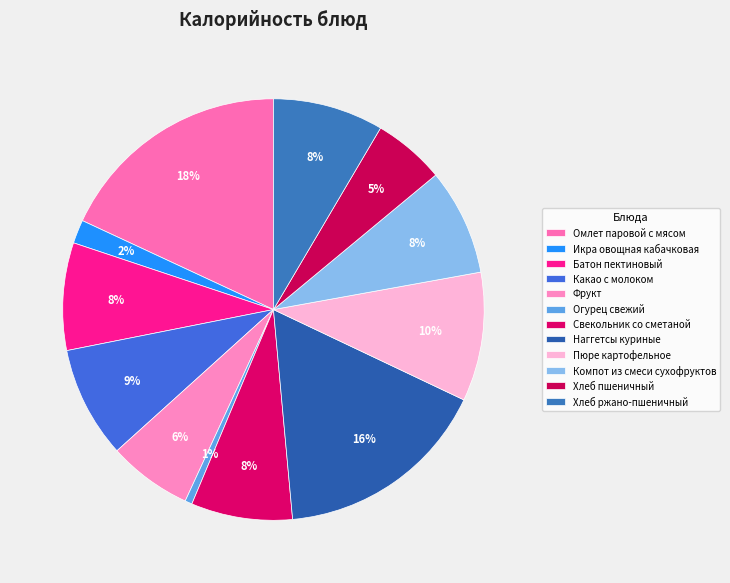

True or false: Хлеб пшеничный accounts for 12% of the total.

False